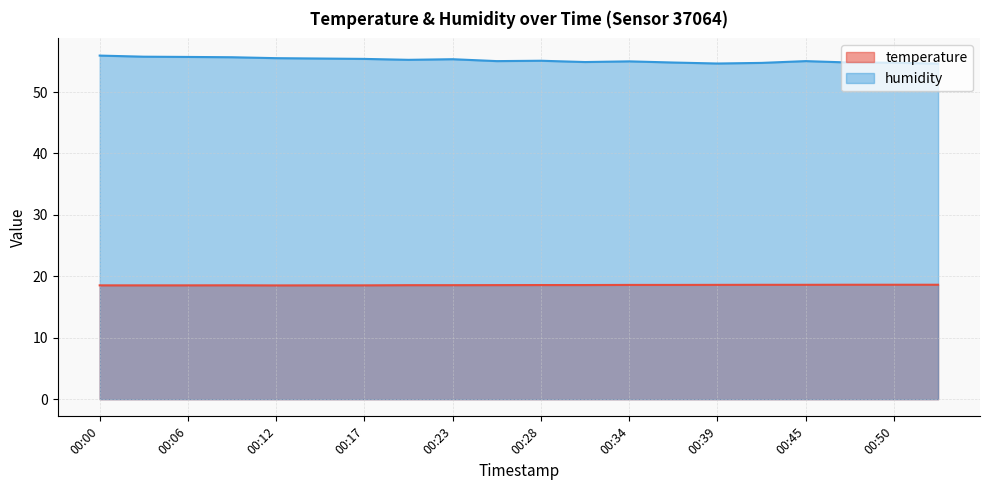

Is the value of temperature at 00:06 greater than the value of humidity at 00:23?

No